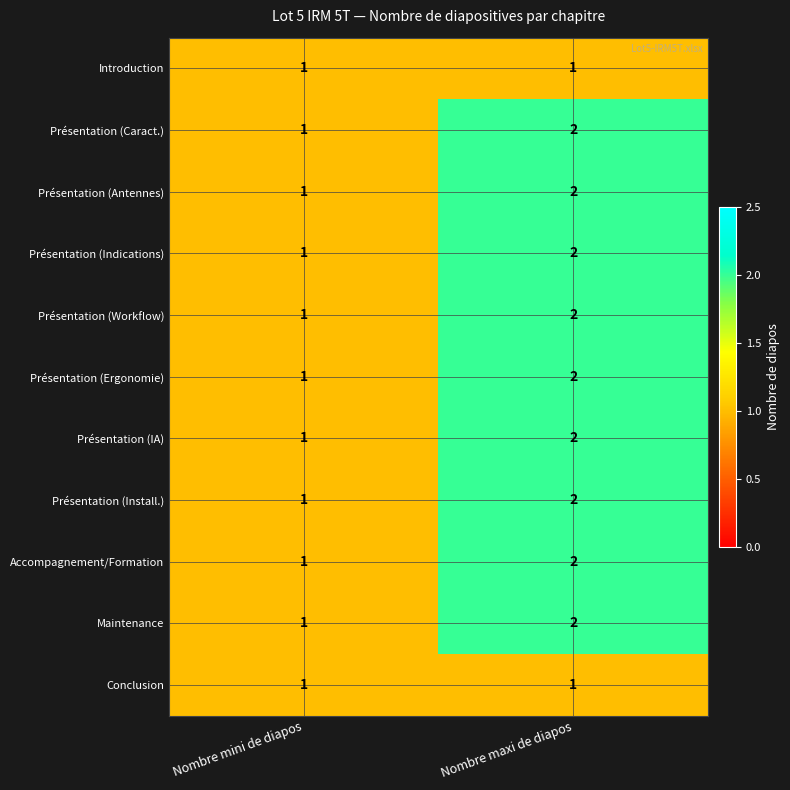

Reading left to right, what are all the values shown in this chart?

Introduction: Nombre mini de diapos=1	Nombre maxi de diapos=1
Présentation (Caract.): Nombre mini de diapos=1	Nombre maxi de diapos=2
Présentation (Antennes): Nombre mini de diapos=1	Nombre maxi de diapos=2
Présentation (Indications): Nombre mini de diapos=1	Nombre maxi de diapos=2
Présentation (Workflow): Nombre mini de diapos=1	Nombre maxi de diapos=2
Présentation (Ergonomie): Nombre mini de diapos=1	Nombre maxi de diapos=2
Présentation (IA): Nombre mini de diapos=1	Nombre maxi de diapos=2
Présentation (Install.): Nombre mini de diapos=1	Nombre maxi de diapos=2
Accompagnement/Formation: Nombre mini de diapos=1	Nombre maxi de diapos=2
Maintenance: Nombre mini de diapos=1	Nombre maxi de diapos=2
Conclusion: Nombre mini de diapos=1	Nombre maxi de diapos=1